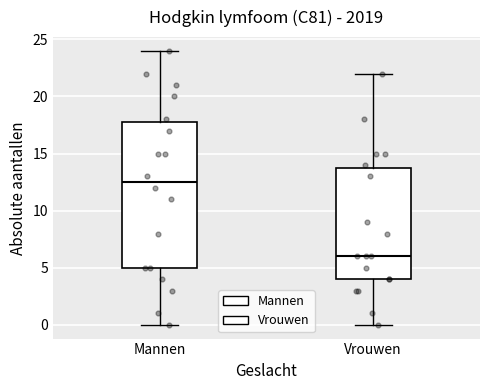

Reading left to right, transcribe this box plot: for each box, give where its median line is, the range the box spans, and where its two whiskers end, as read against the y-axis. The values are not printed on the chart, so give them approximately, as read against the axis.

Mannen: median 12.5, box 5.0 to 18.0, whiskers 0.0 to 24.0
Vrouwen: median 6.0, box 4.0 to 14.0, whiskers 0.0 to 22.0